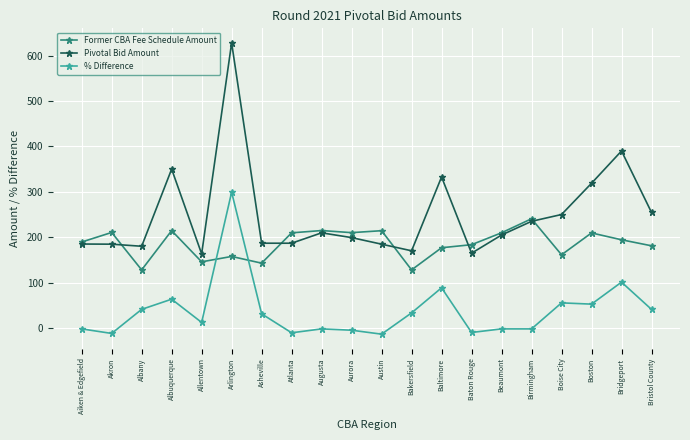

How many data points in % Difference are less than 30?

10